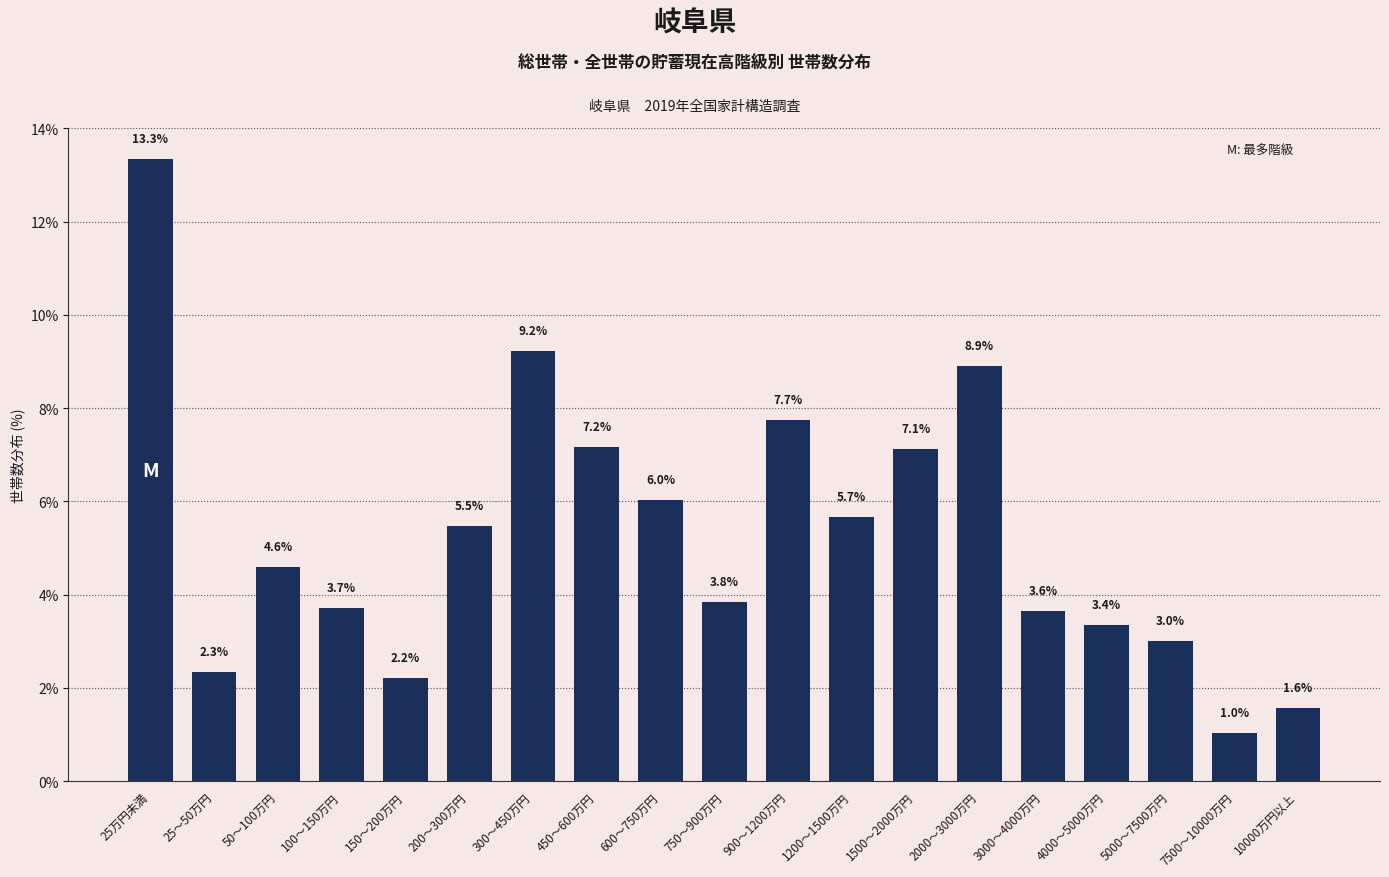

Count the number of data series in this chart.

1